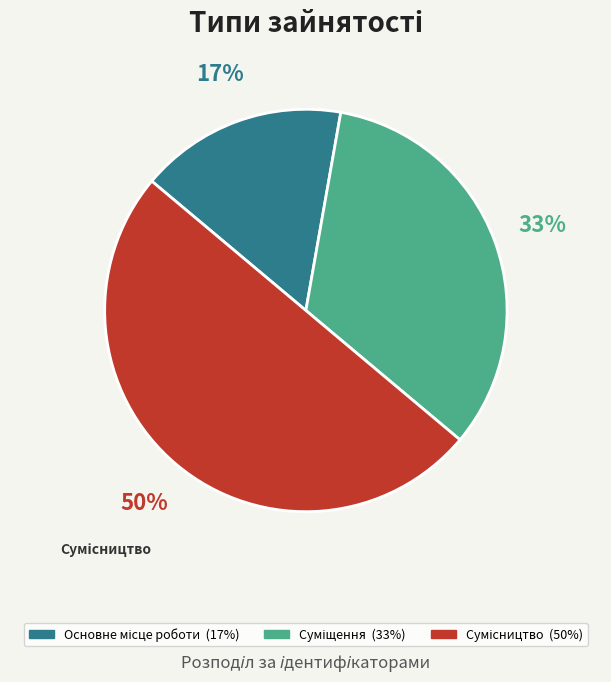

To the nearest percent, what is the difference between the largest and smallest slice percentages?

33%